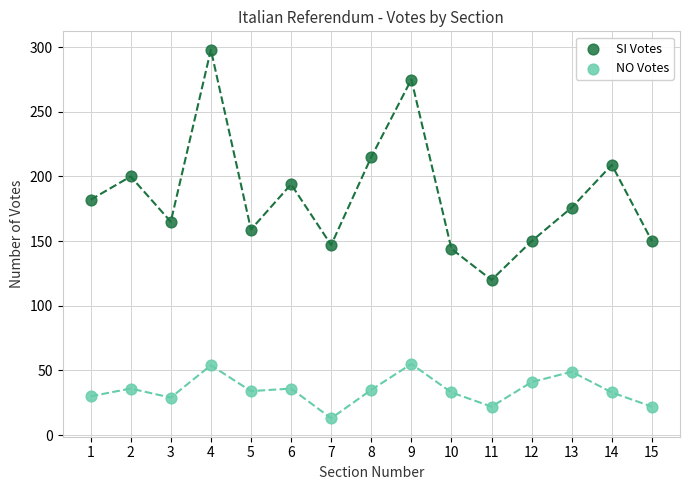

Which series reaches the minimum Y coordinate?

NO Votes